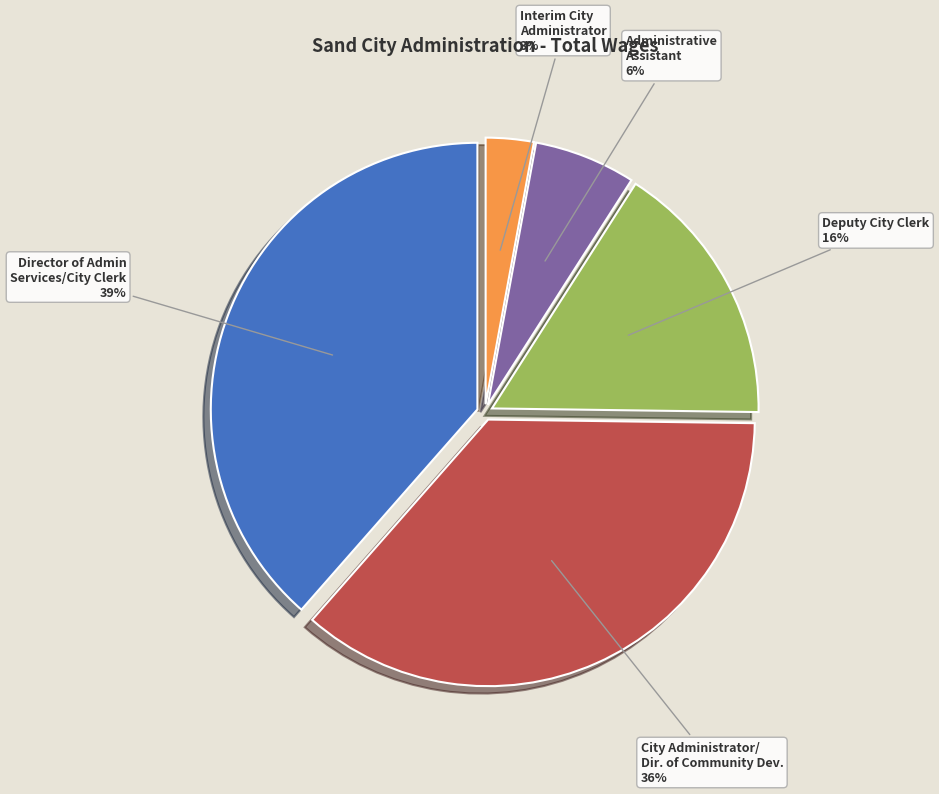

What percentage is the Interim City Administrator slice, to the nearest percent?

3%